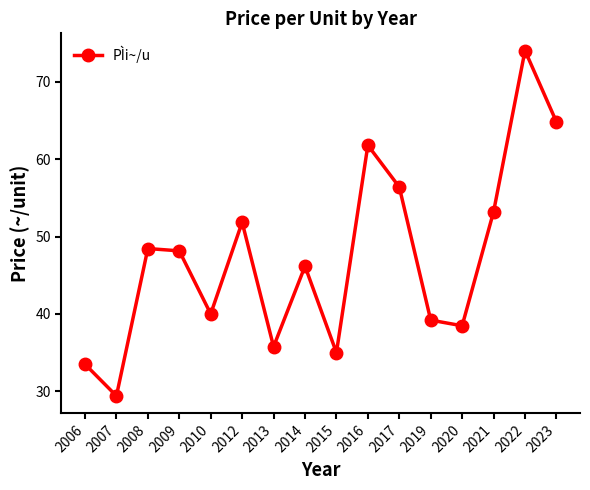

What is the value of the 9th point from the left?

35.0